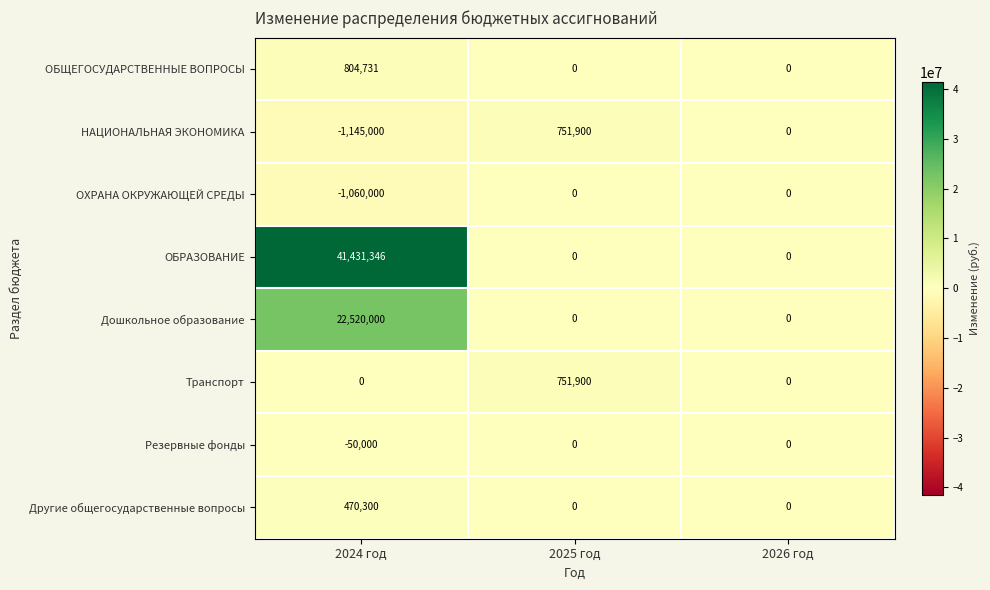

What is the average value of the Другие общегосударственные вопросы series?

156767